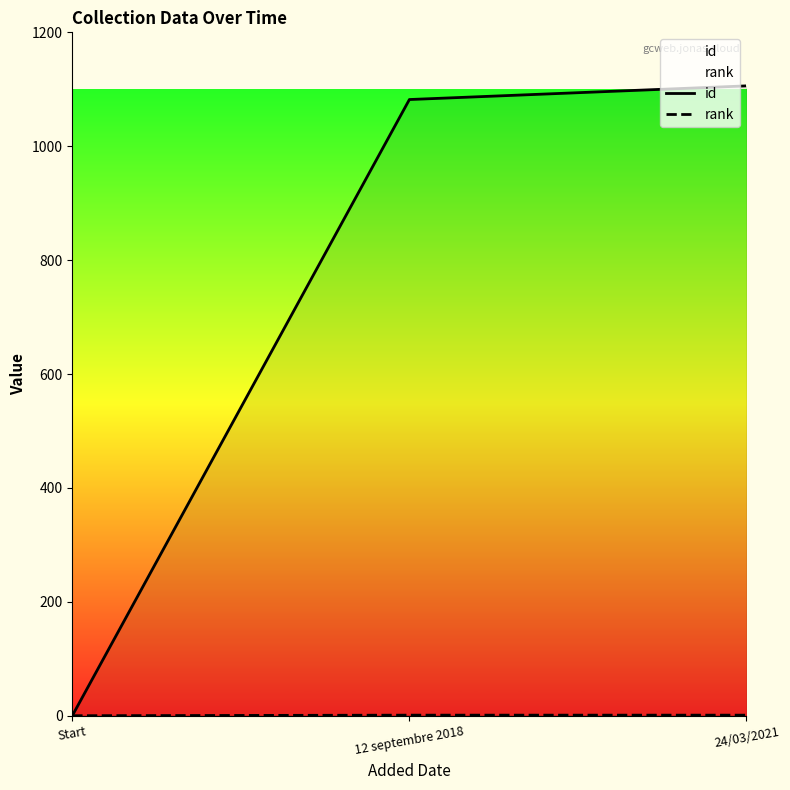

What are all the series names shown in the legend?

id, rank